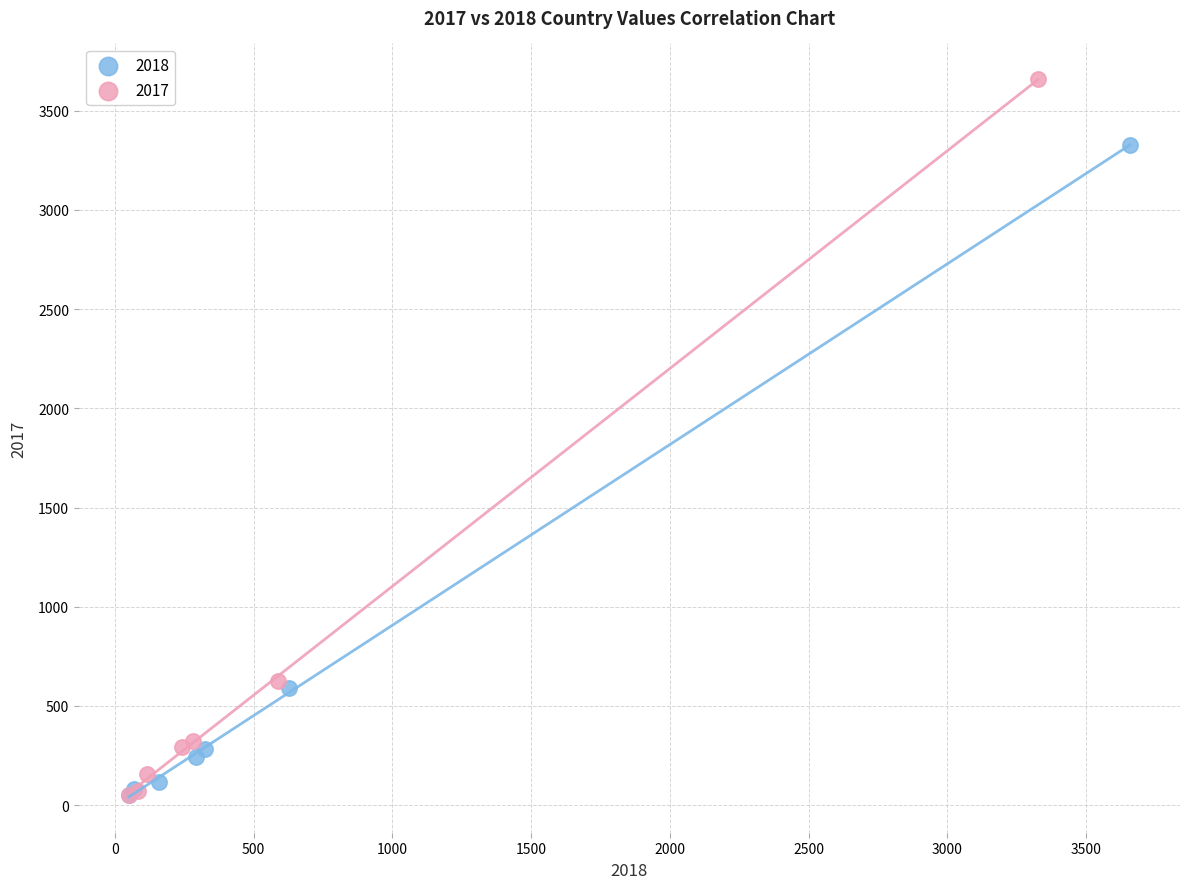

Which series has the widest spread of Y values?

2017